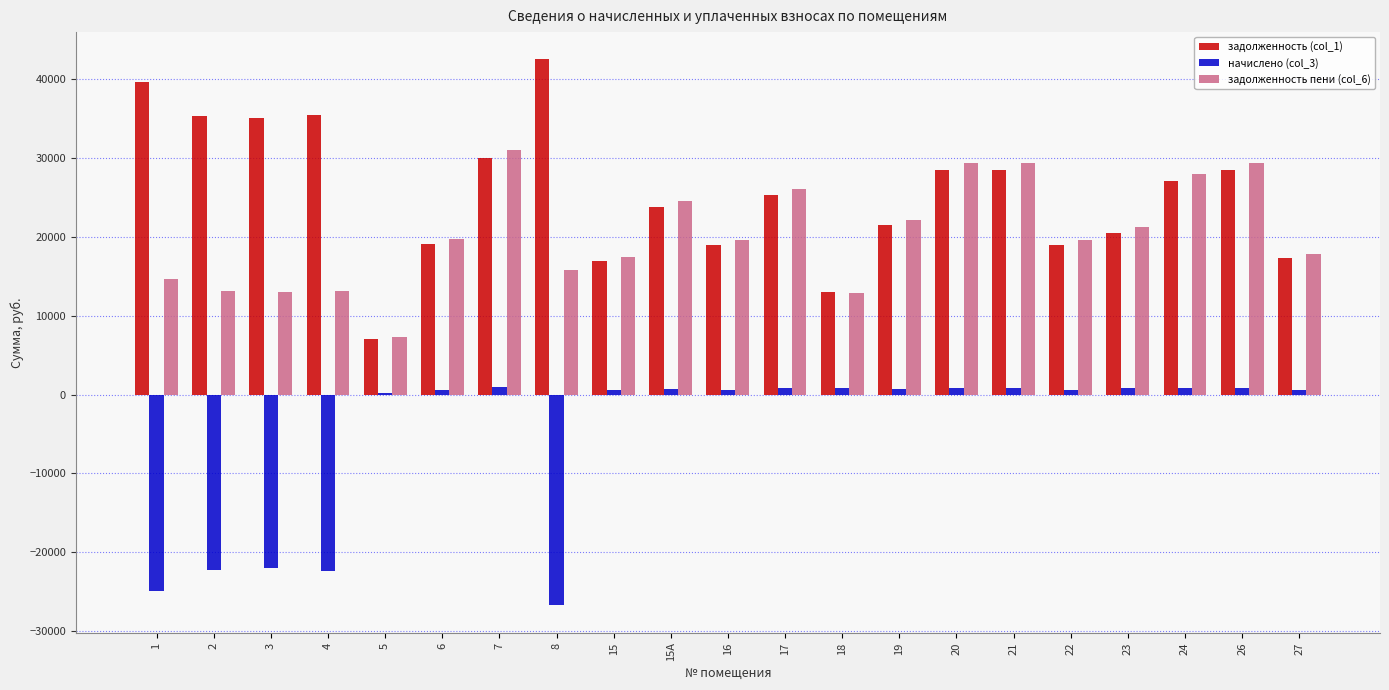

Is the value of начислено (col_3) at 4 greater than the value of задолженность пени (col_6) at 24?

No